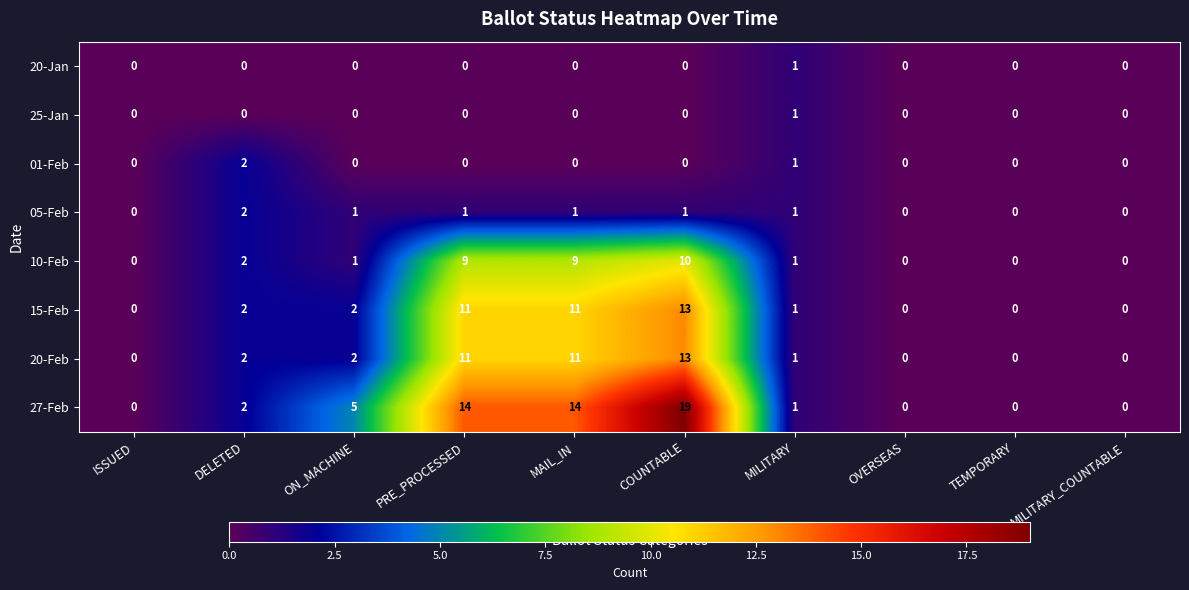

What is the difference between the second highest and second lowest values in the 15-Feb series?

11